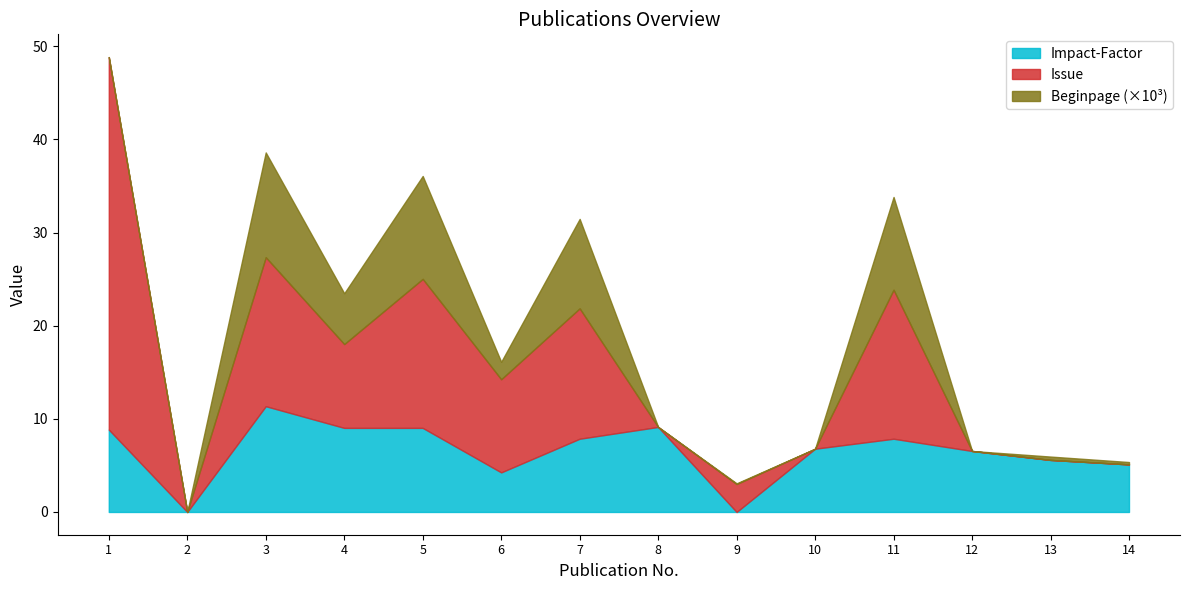

What are all the series names shown in the legend?

Impact-Factor, Issue, Beginpage (×10³)